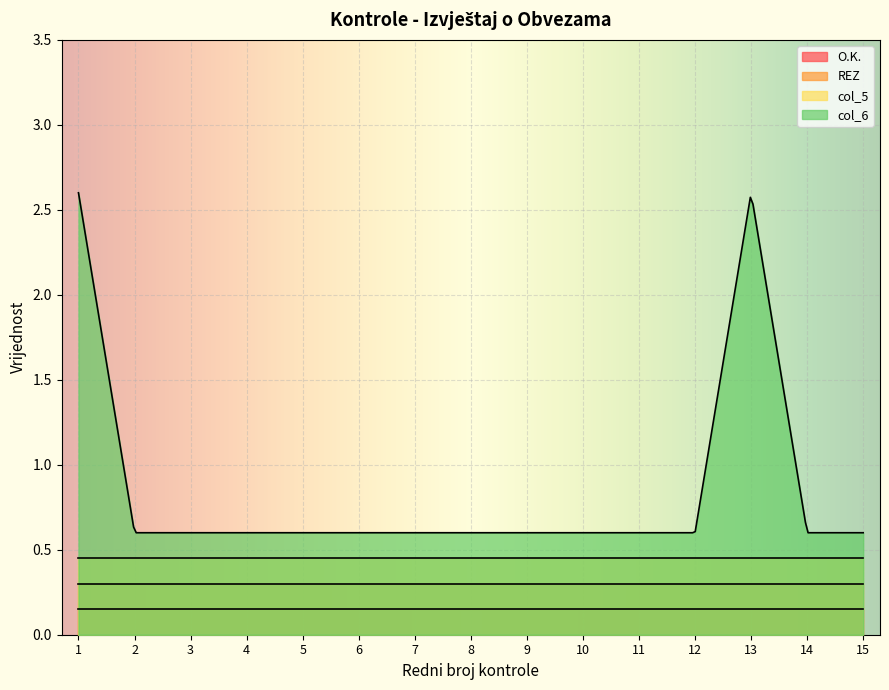

Rank the series by their average value, from highest to lowest.

col_6, col_5, REZ, O.K.